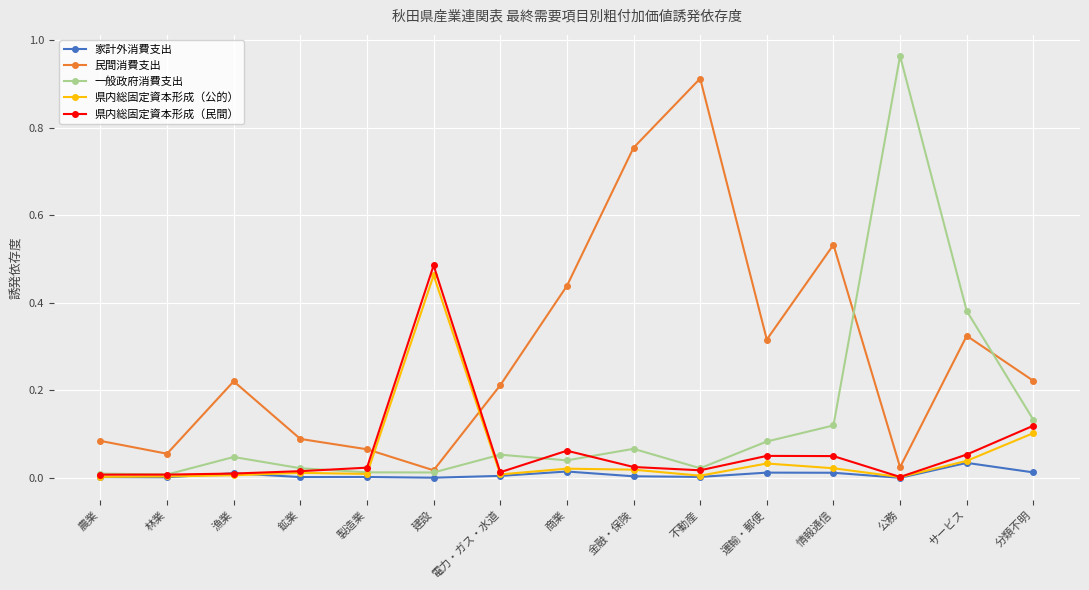

Is the value of 家計外消費支出 at 不動産 greater than the value of 県内総固定資本形成（民間） at 運輸・郵便?

No